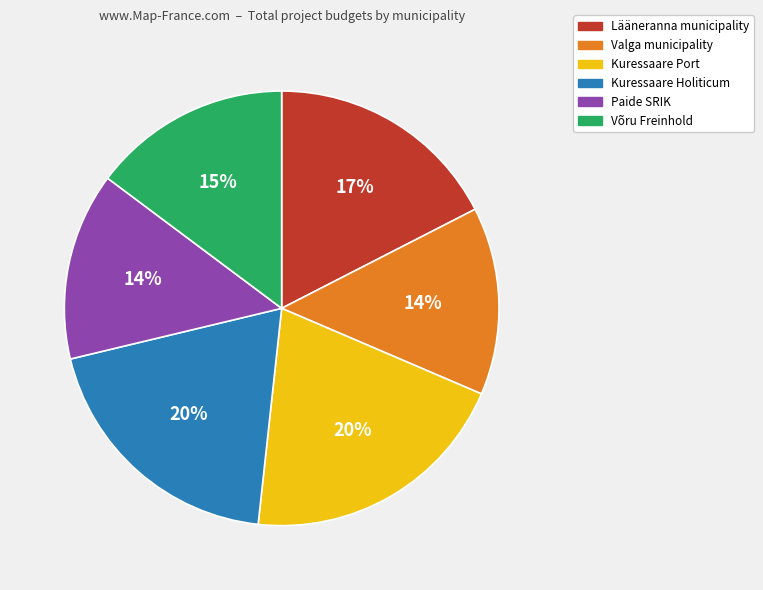

Which has a higher value, Võru Freinhold or Kuressaare Holiticum?

Kuressaare Holiticum